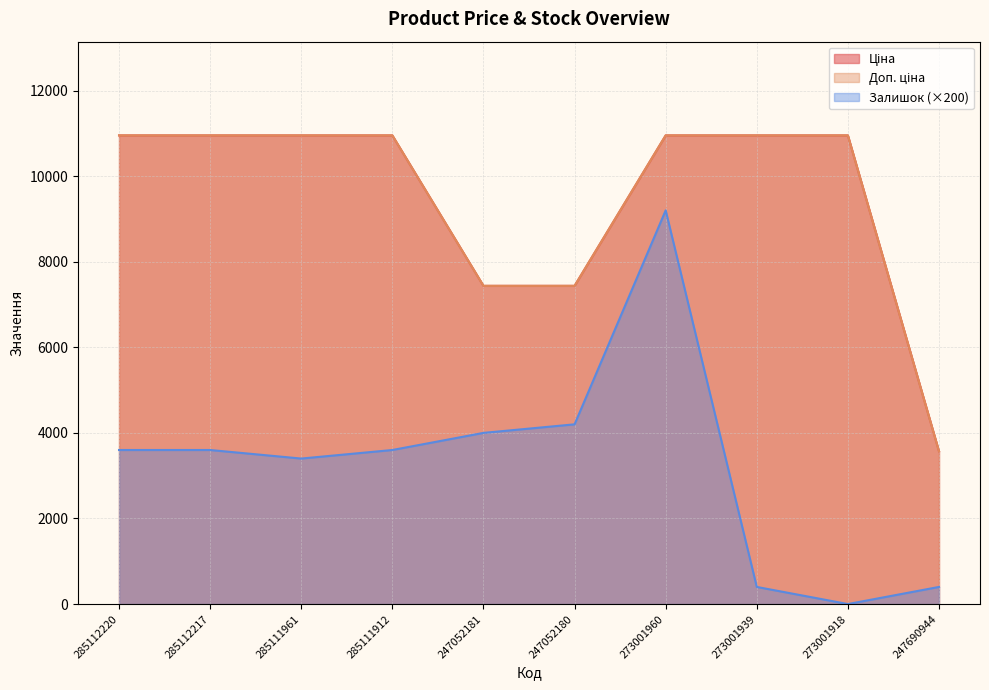

Read the Ціна value at 247052181.

7436.2